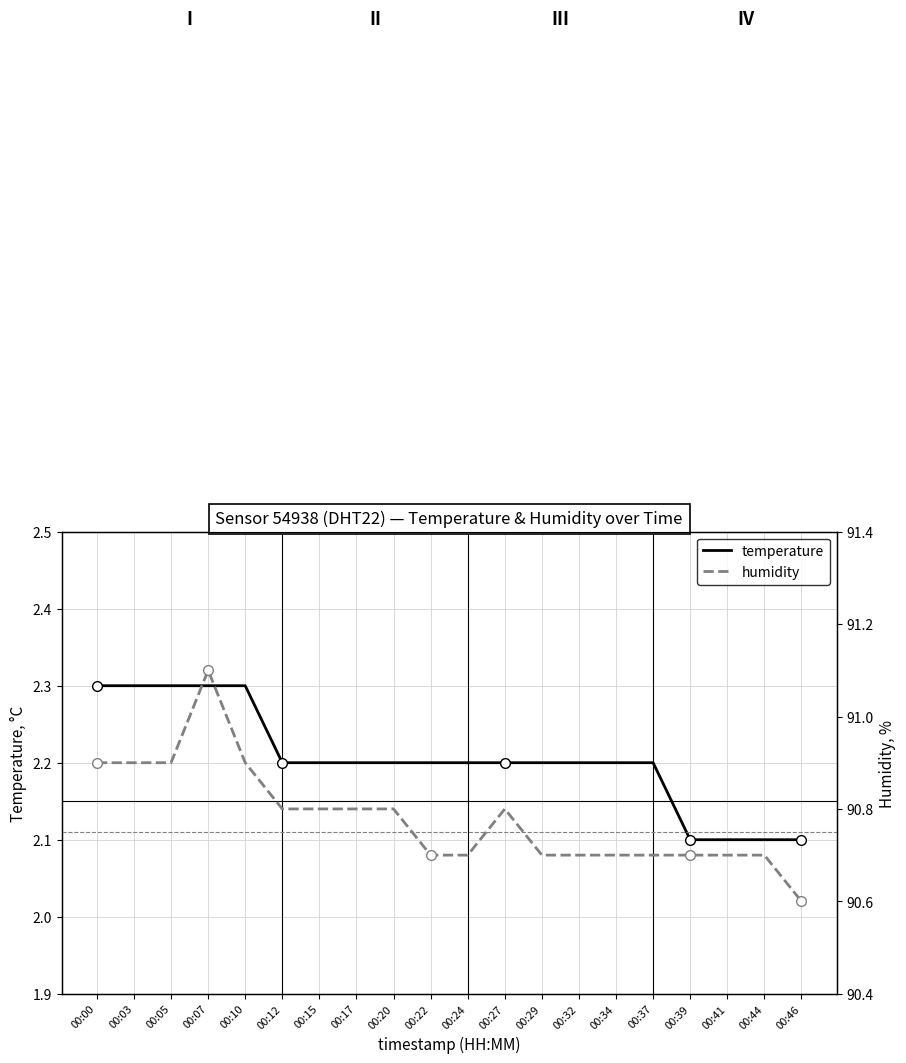

Does the chart have visible grid lines?

Yes